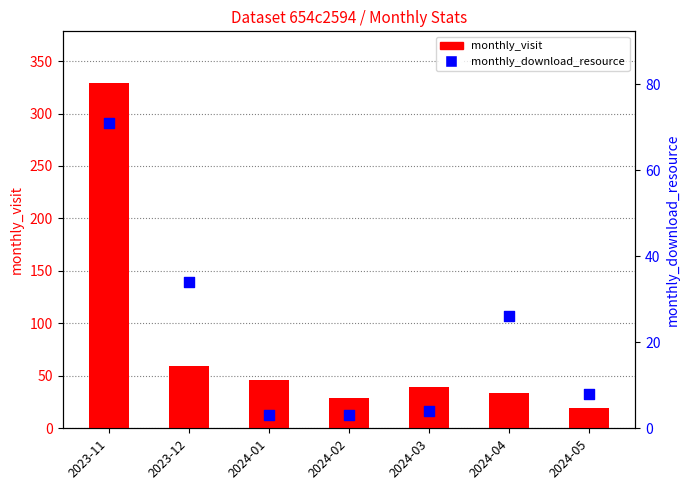

What are all the series names shown in the legend?

monthly_visit, monthly_download_resource